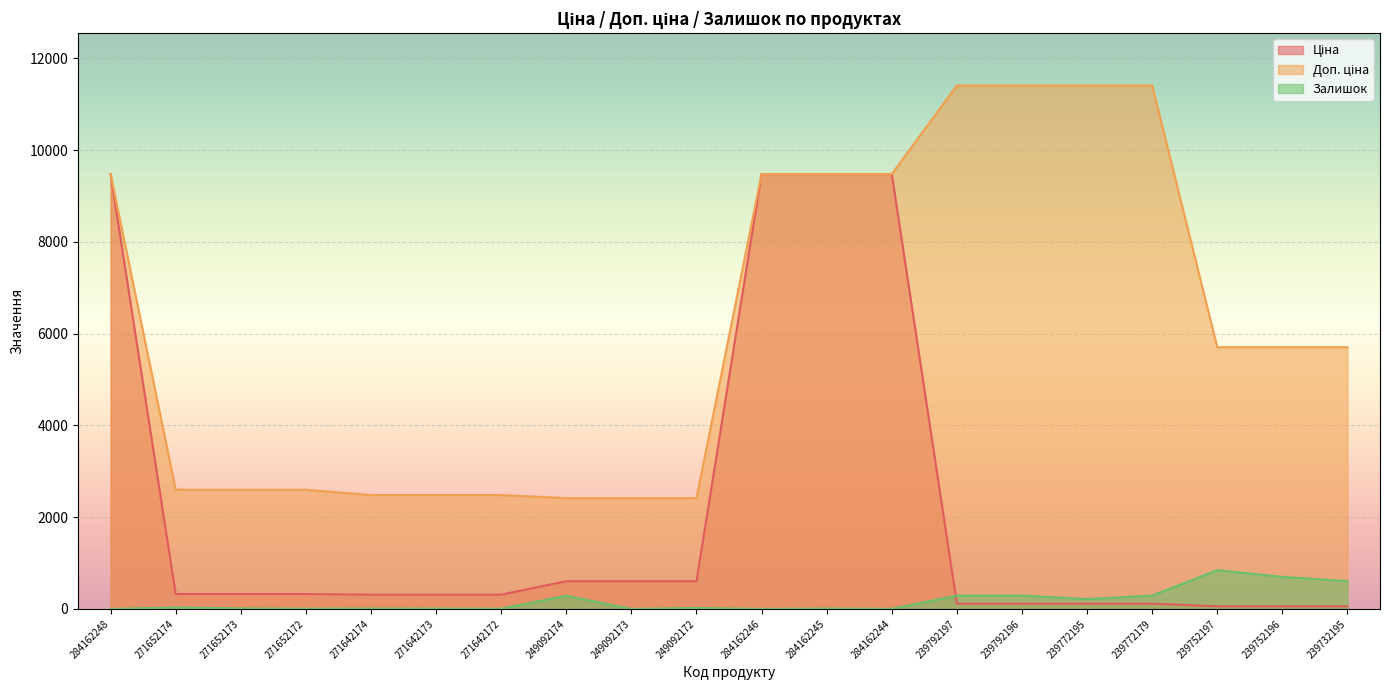

The Доп. ціна series shows 11410.0 at 239792197. True or false?

True